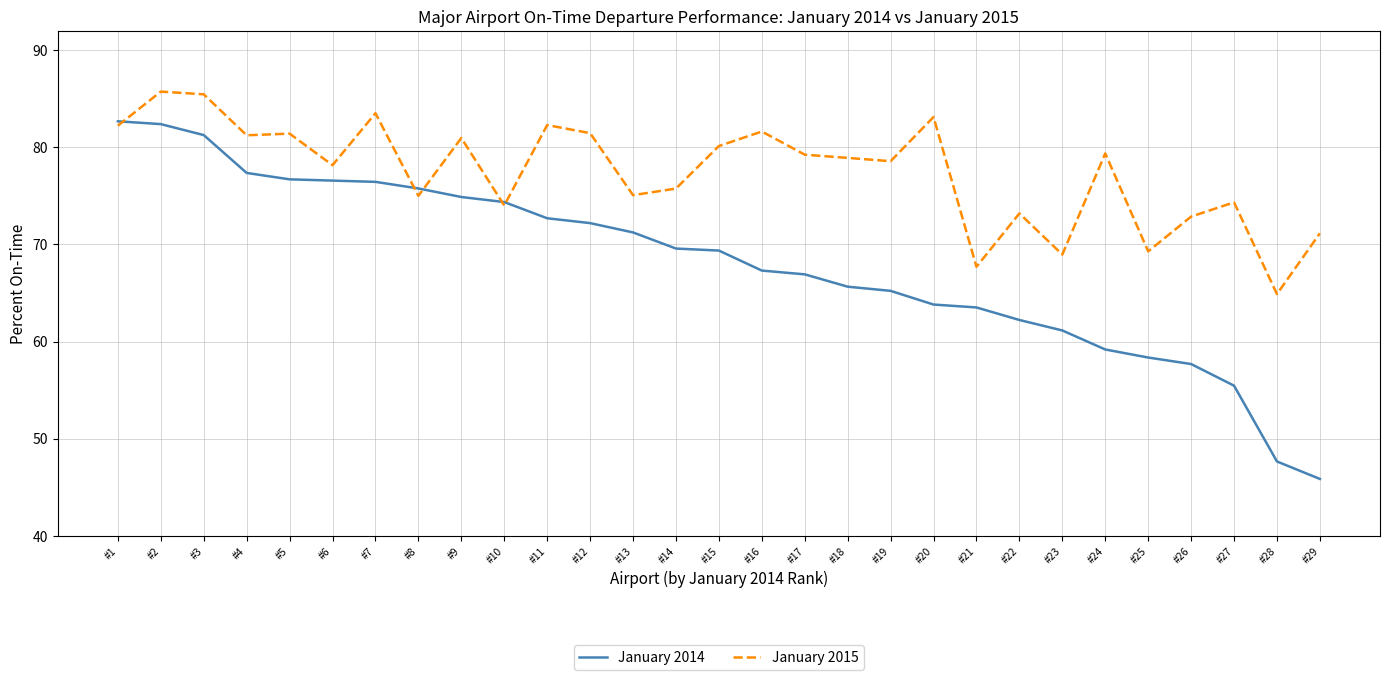

What is the difference between the highest and lowest values at #15?

10.8